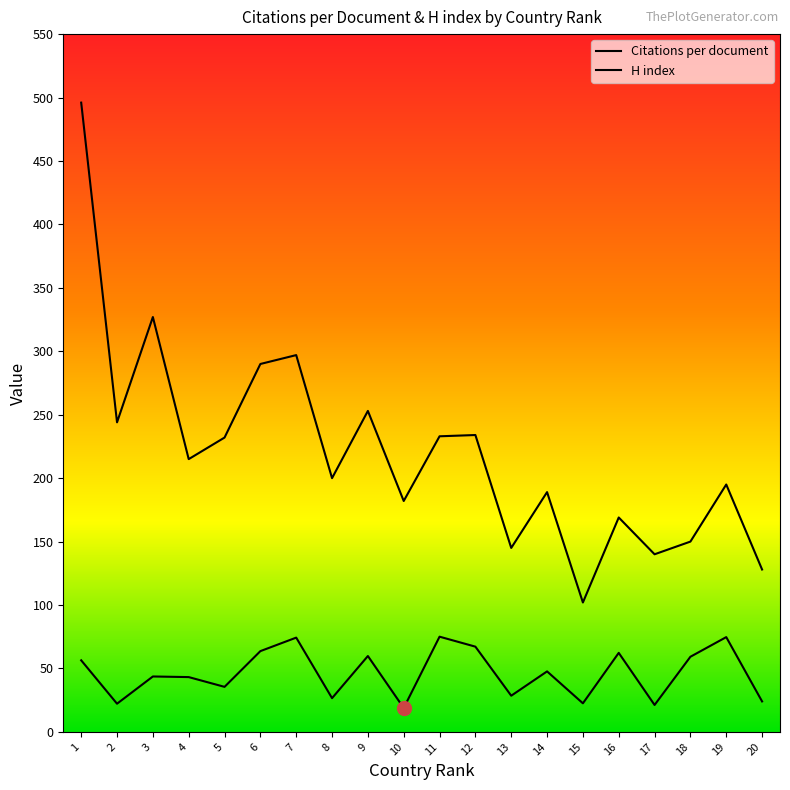

Rank the series at 16 from lowest to highest value.

Citations per document, H index